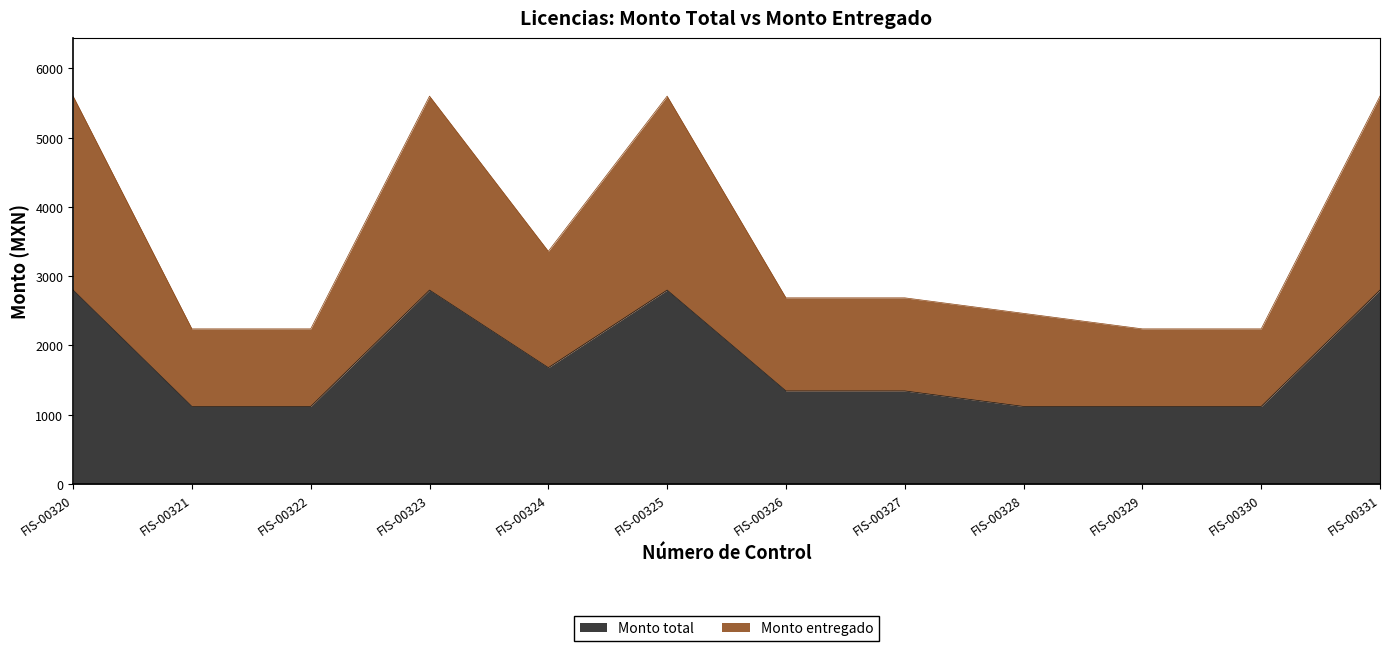

Is it true that Monto entregado equals 2240 at FIS-00330?

True